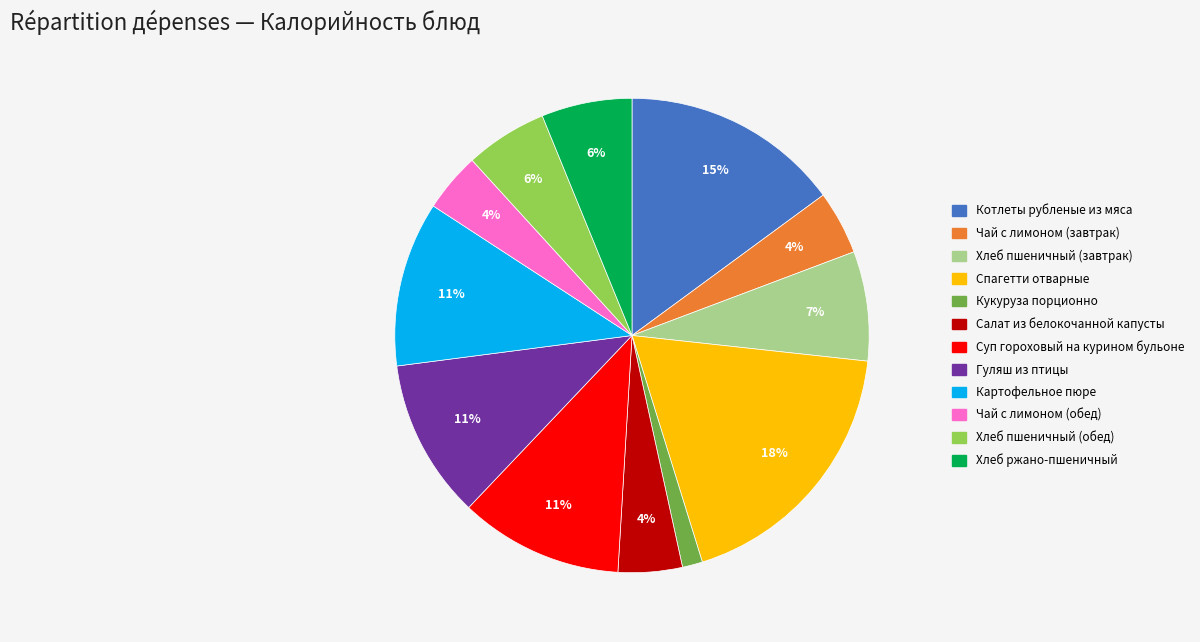

Is there a majority slice in this chart?

No